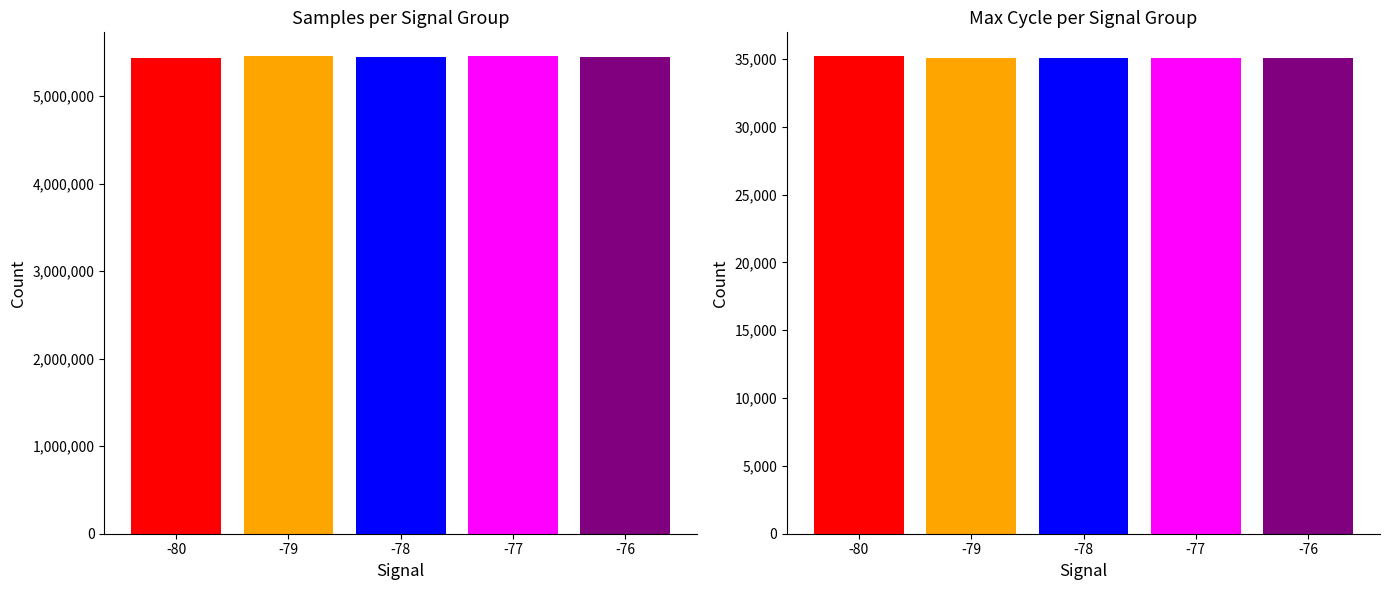

Read the Max_cycle value at -76, to the nearest 50.

35100